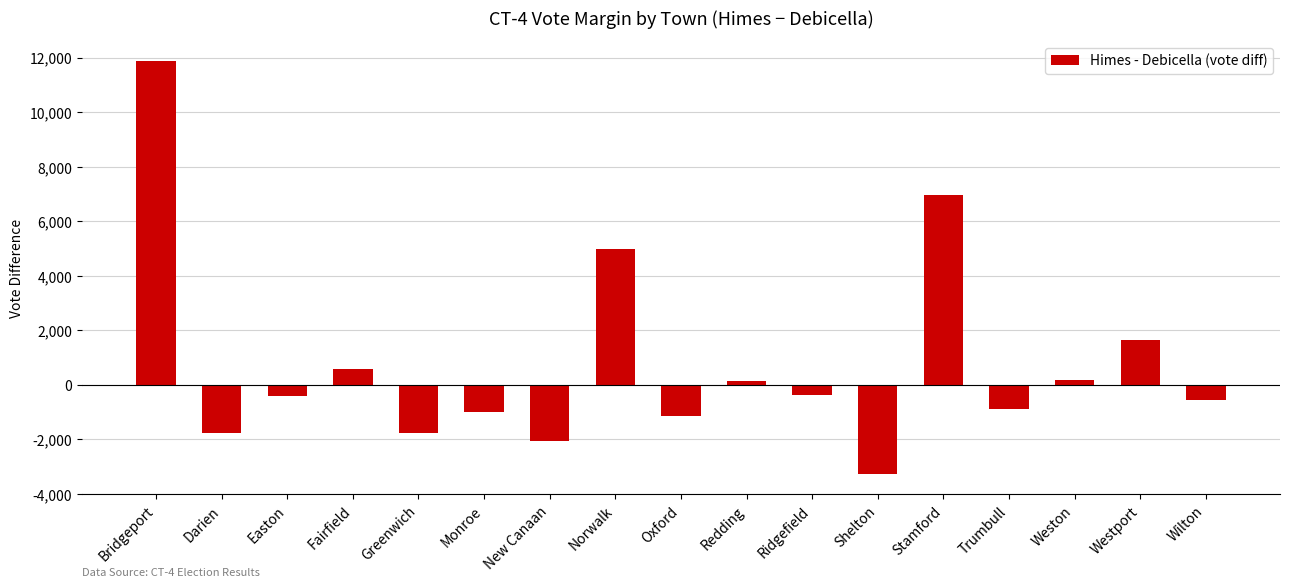

What is the greatest value displayed?

11865